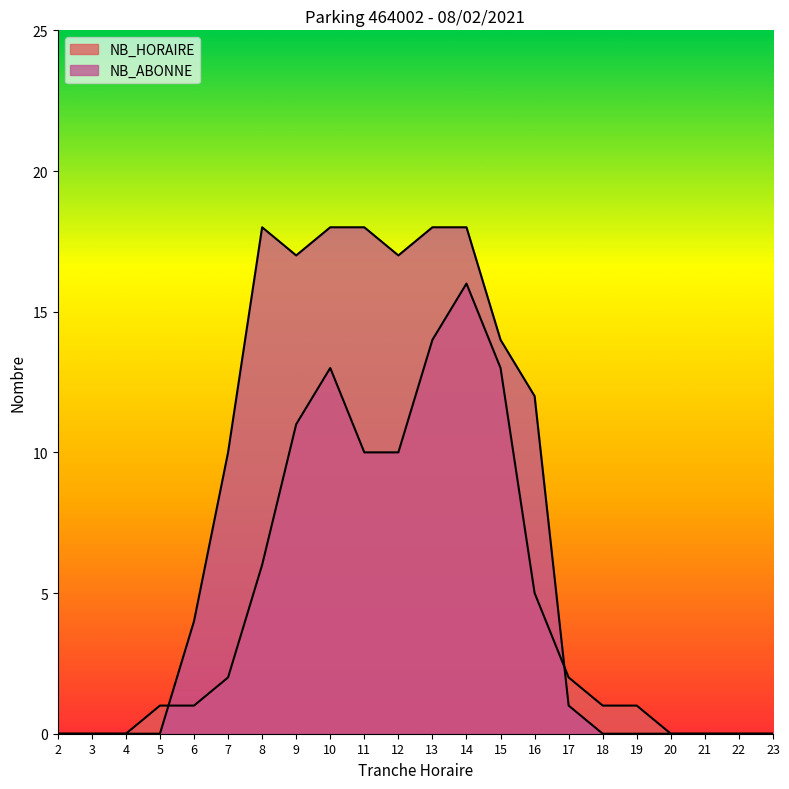

Rank the series by their average value, from highest to lowest.

NB_ABONNE, NB_HORAIRE